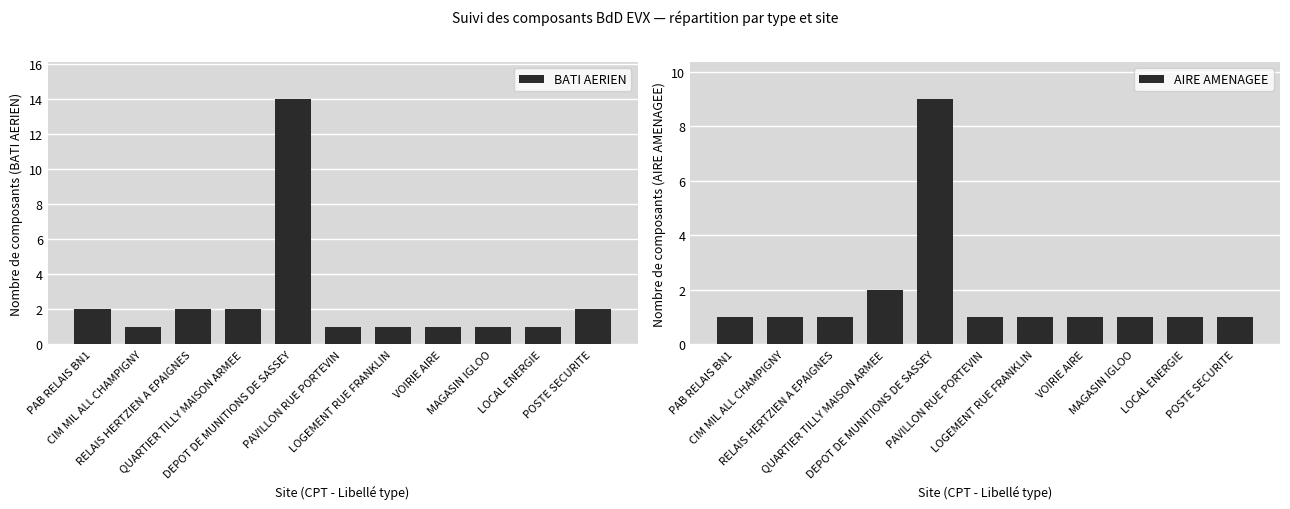

At how many categories does at least one series exceed 4?

1